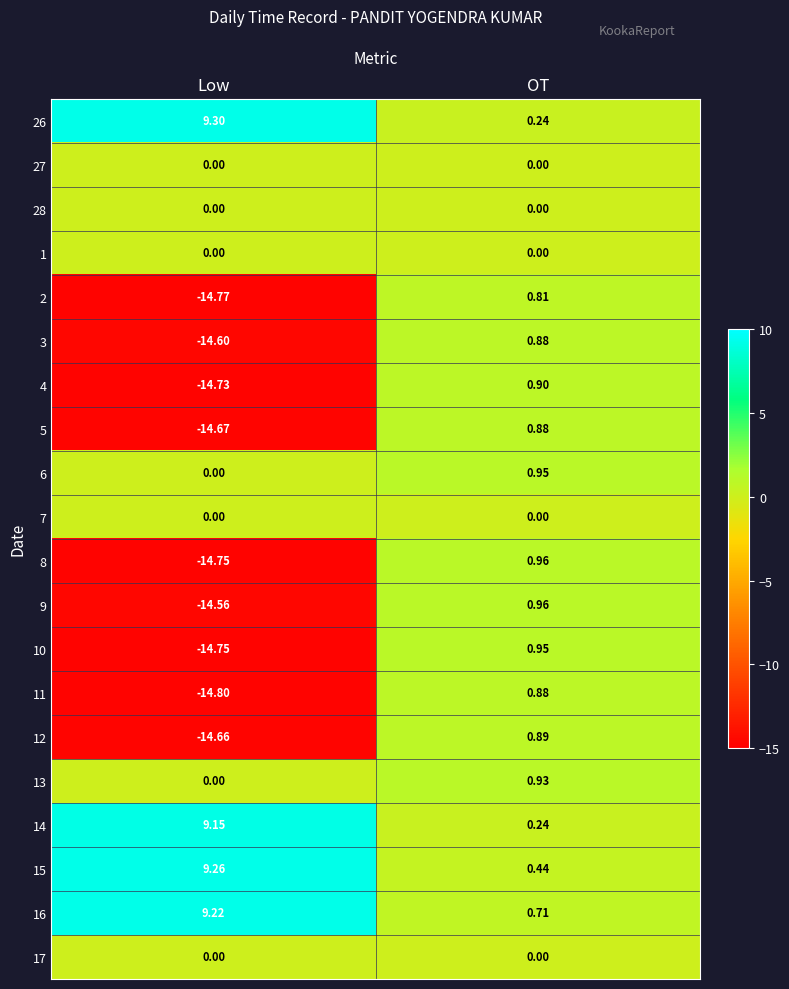

At which category does the chart reach its minimum across all series?

Low